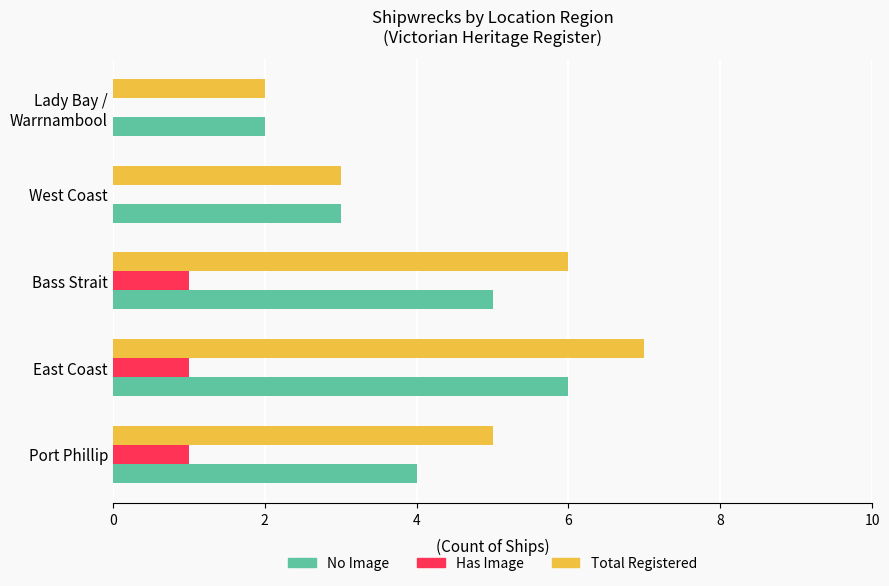

At which category is the sum across all series the highest?

East Coast